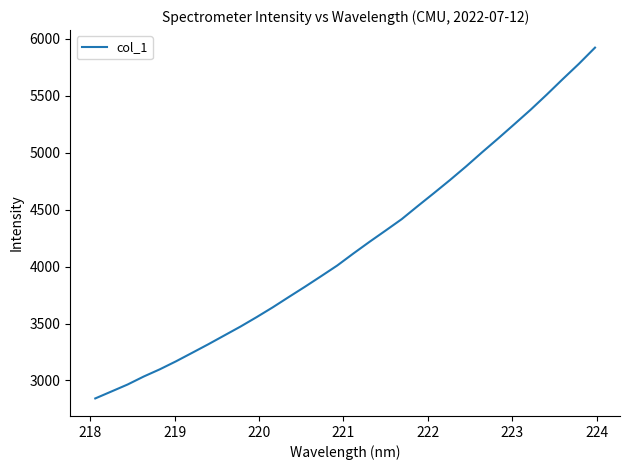

What is the maximum value shown in the chart?

5923.5